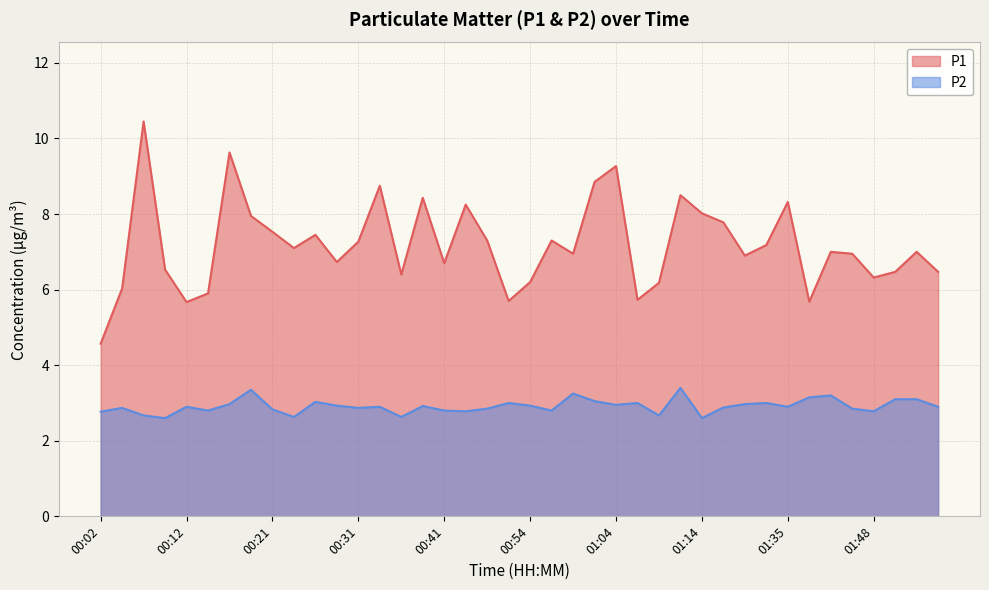

Which series has the largest total across all categories?

P1